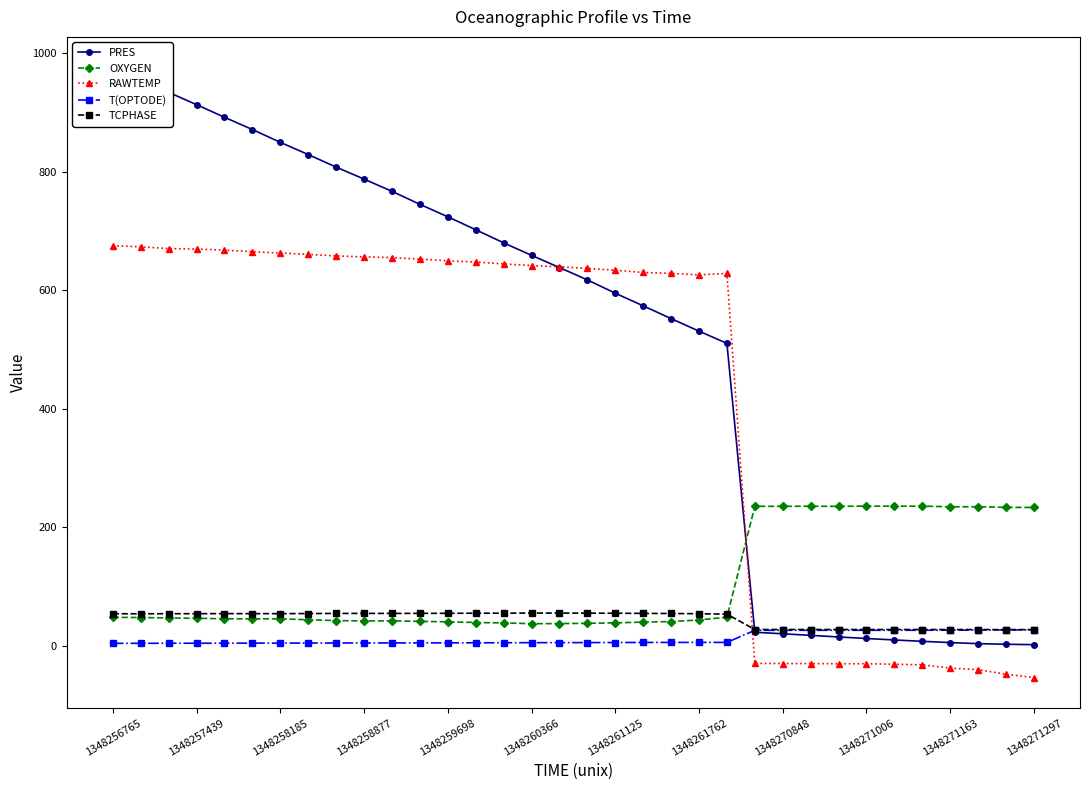

Which series ends up on top after the final intersection of PRES and TCPHASE?

TCPHASE